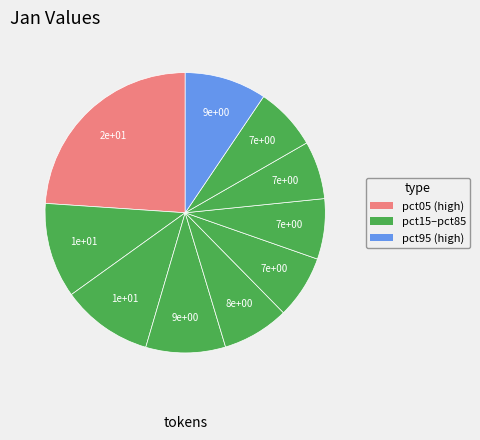

How many segments does this pie chart have?

10